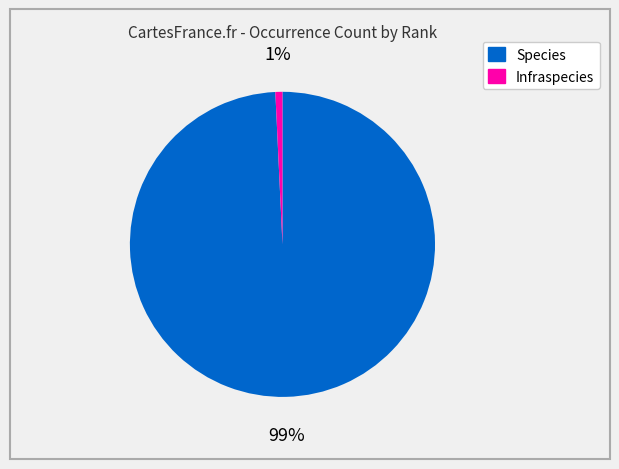

To the nearest percent, what is the average slice percentage?

50%